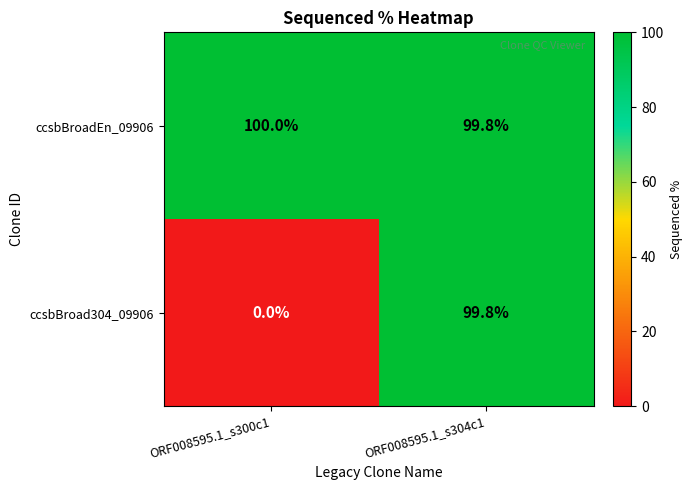

At which category is the sum across all series the highest?

ORF008595.1_s304c1